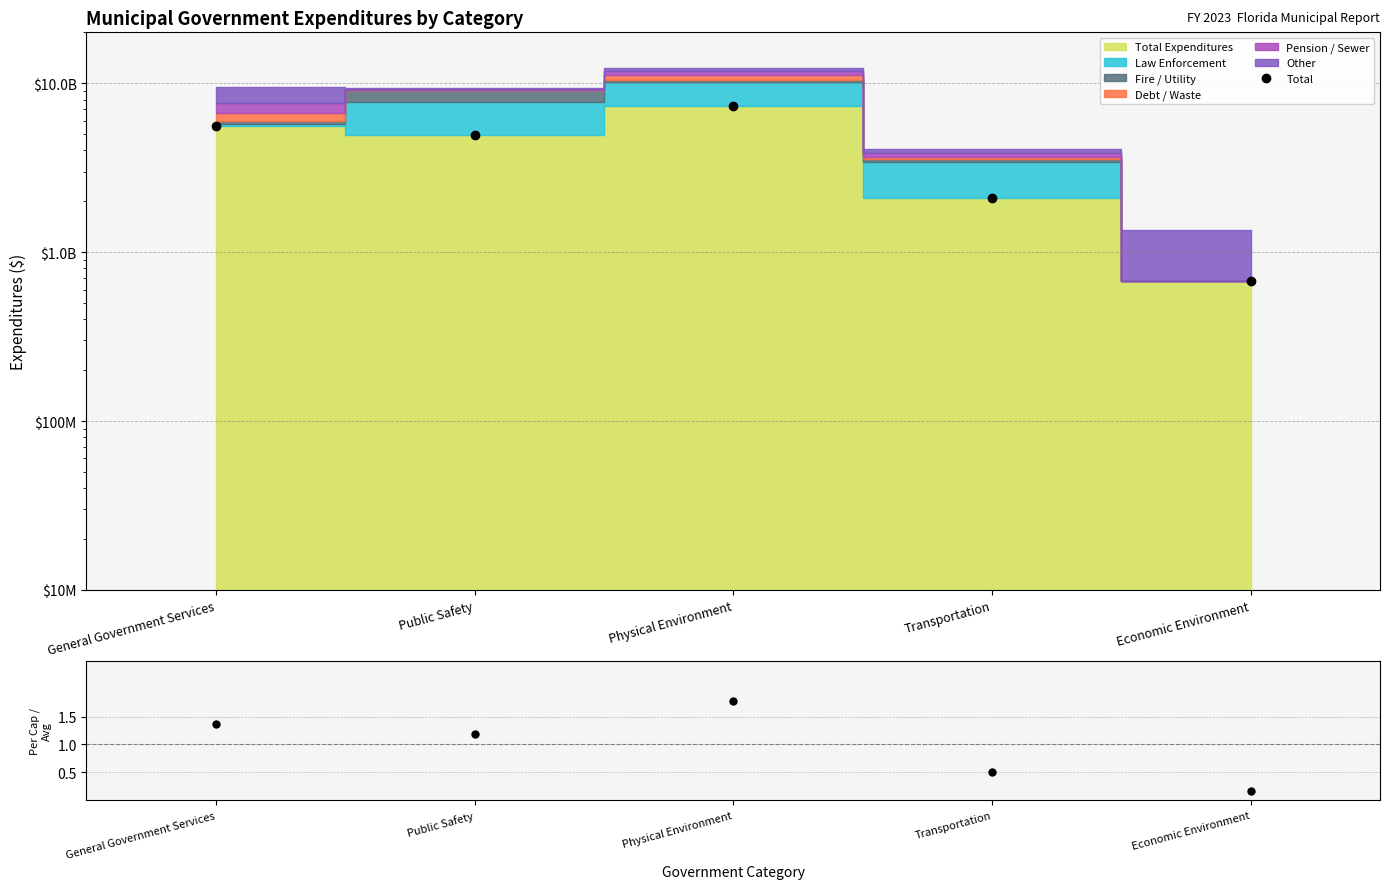

True or false: the data shows 725387956 at Transportation.

False